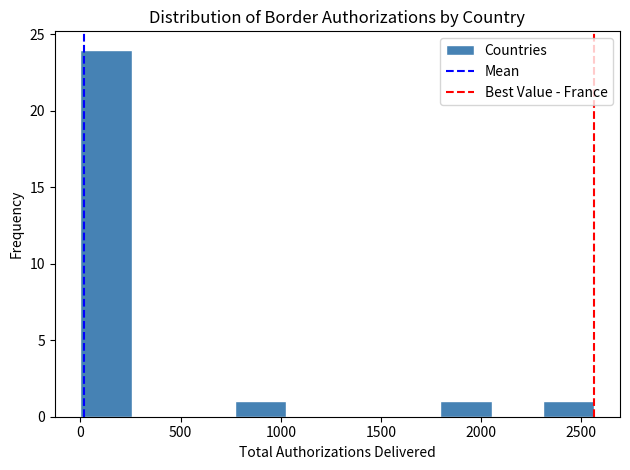

Which range on the x-axis has the tallest bar?

0 to 250